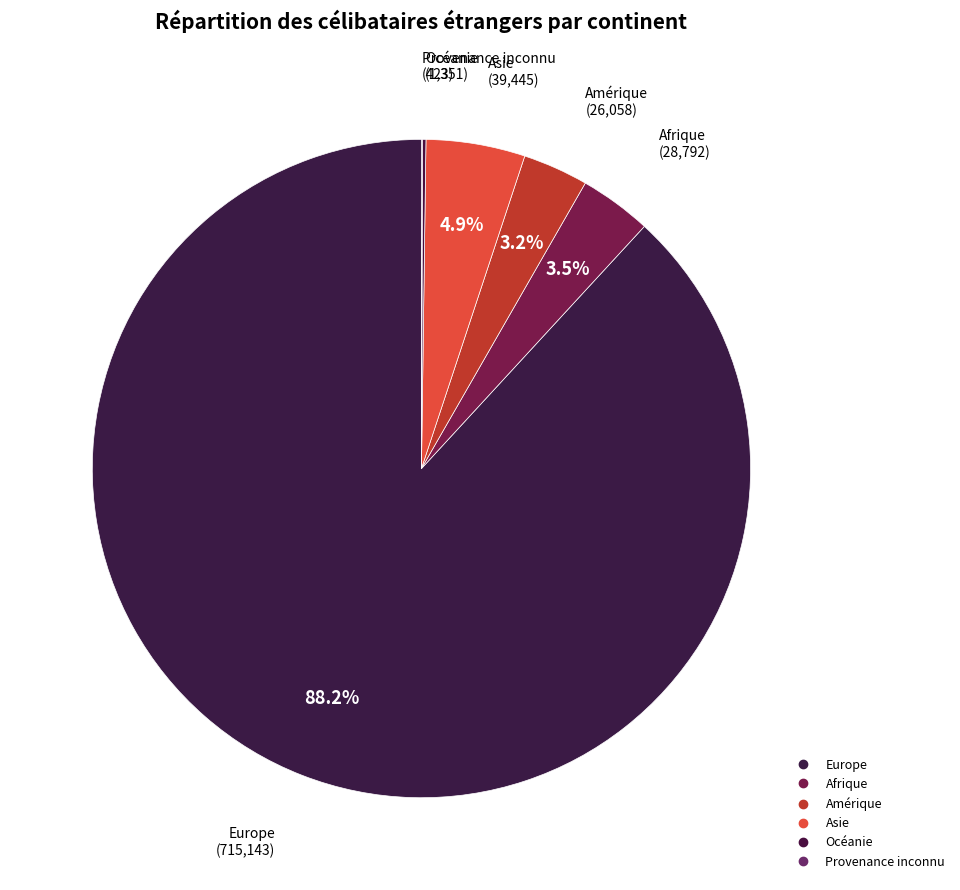

Which slice is the smallest?

Provenance inconnu